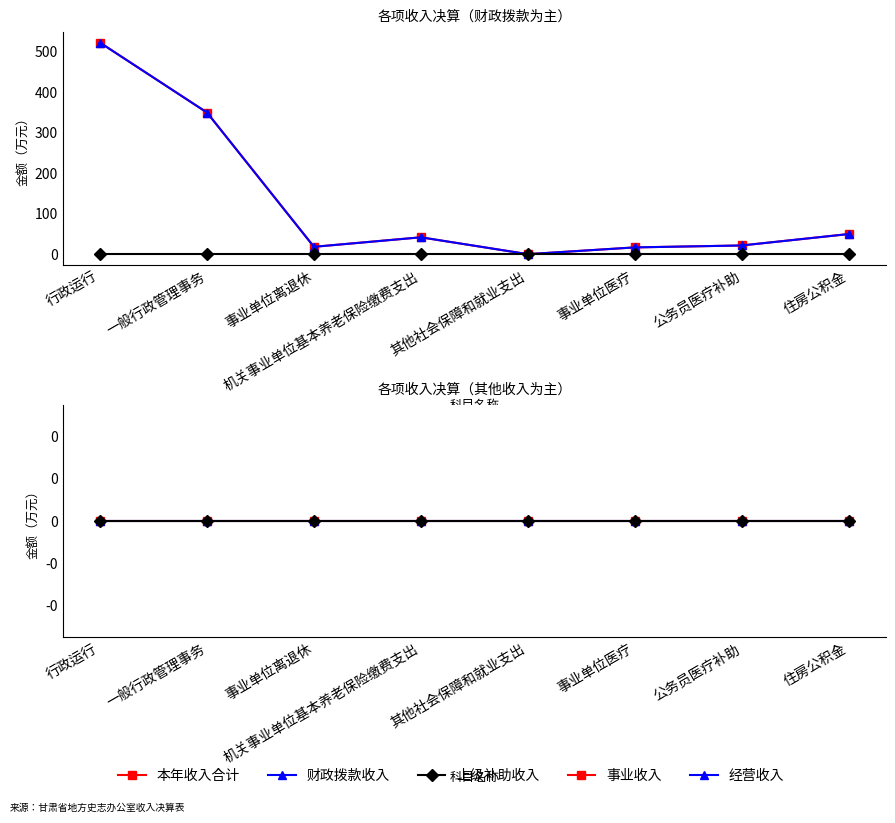

Where is 经营收入 nearest to the value 0?

行政运行